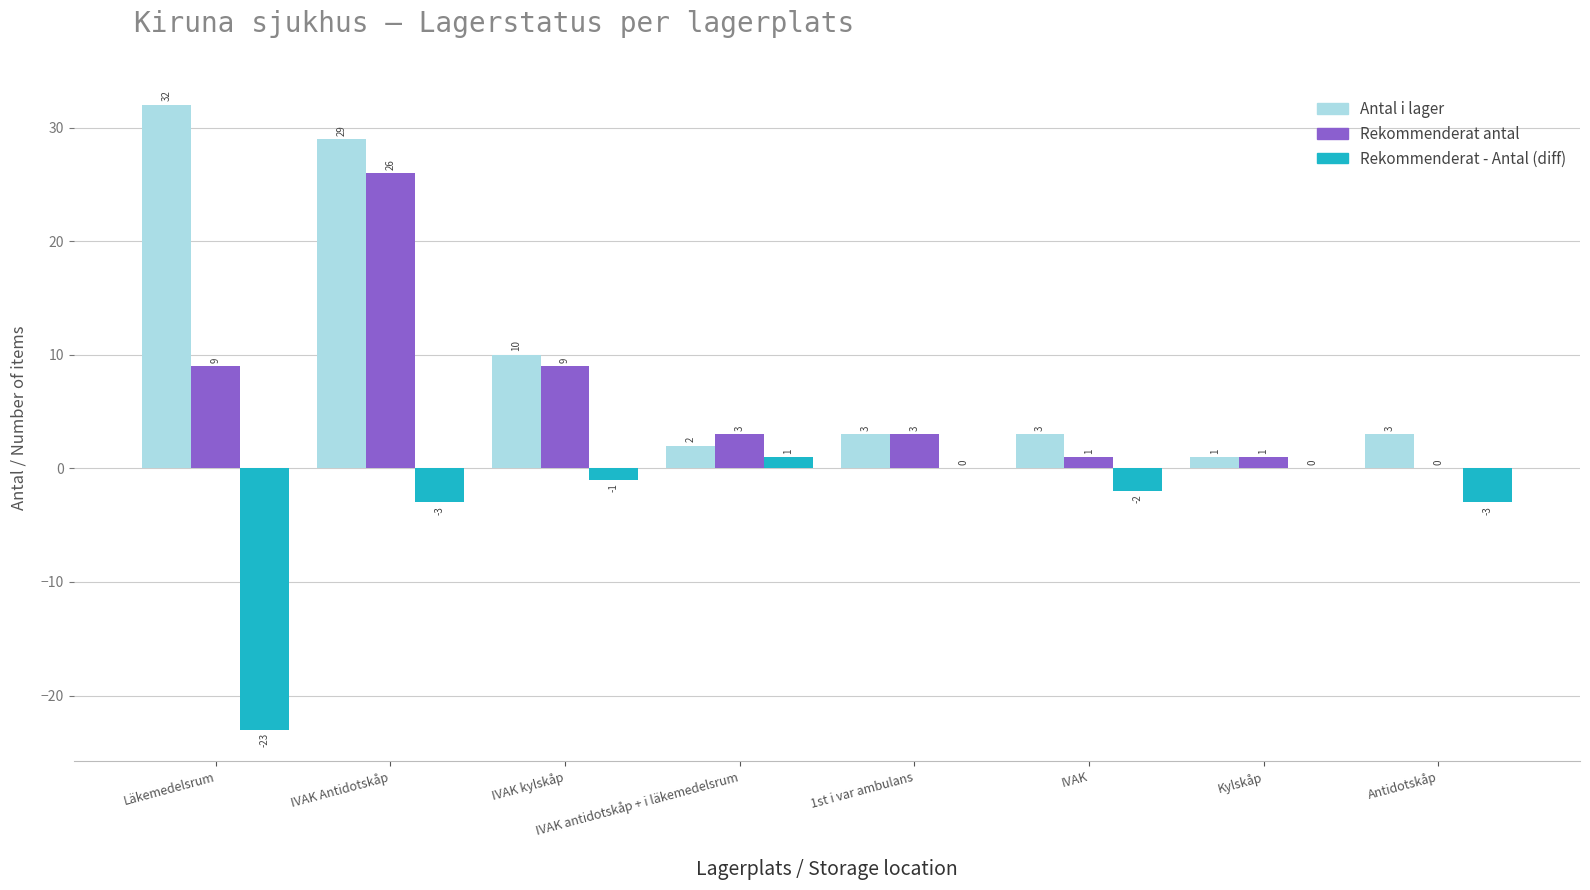

Reading left to right, transcribe all the data shown in this chart.

Antal i lager: 32	29	10	2	3	3	1	3
Rekommenderat antal: 9	26	9	3	3	1	1	0
Rekommenderat - Antal (diff): -23	-3	-1	1	0	-2	0	-3